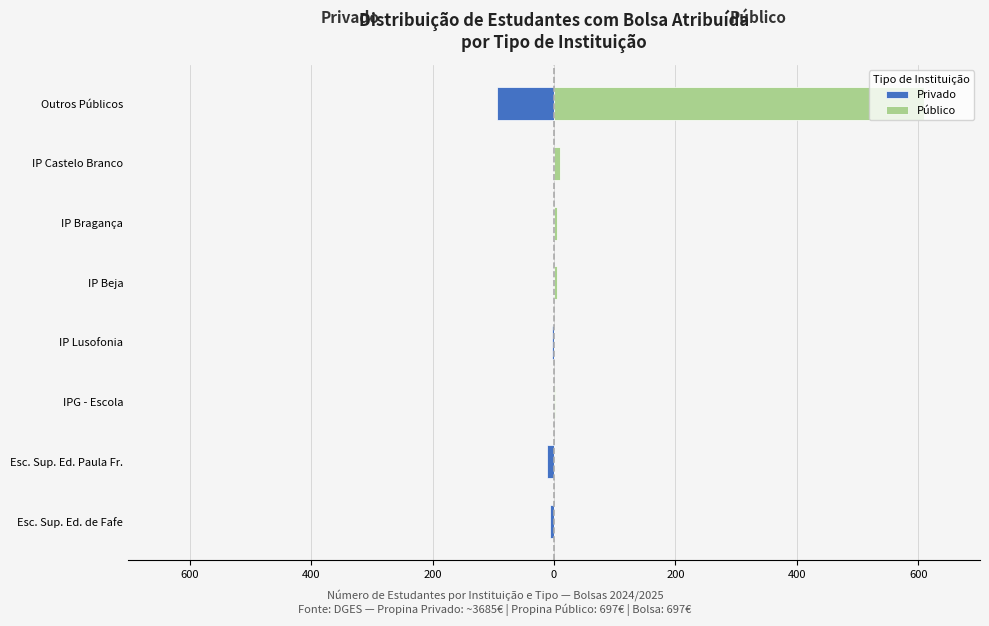

Rank the series by their maximum value, from lowest to highest.

Privado, Público